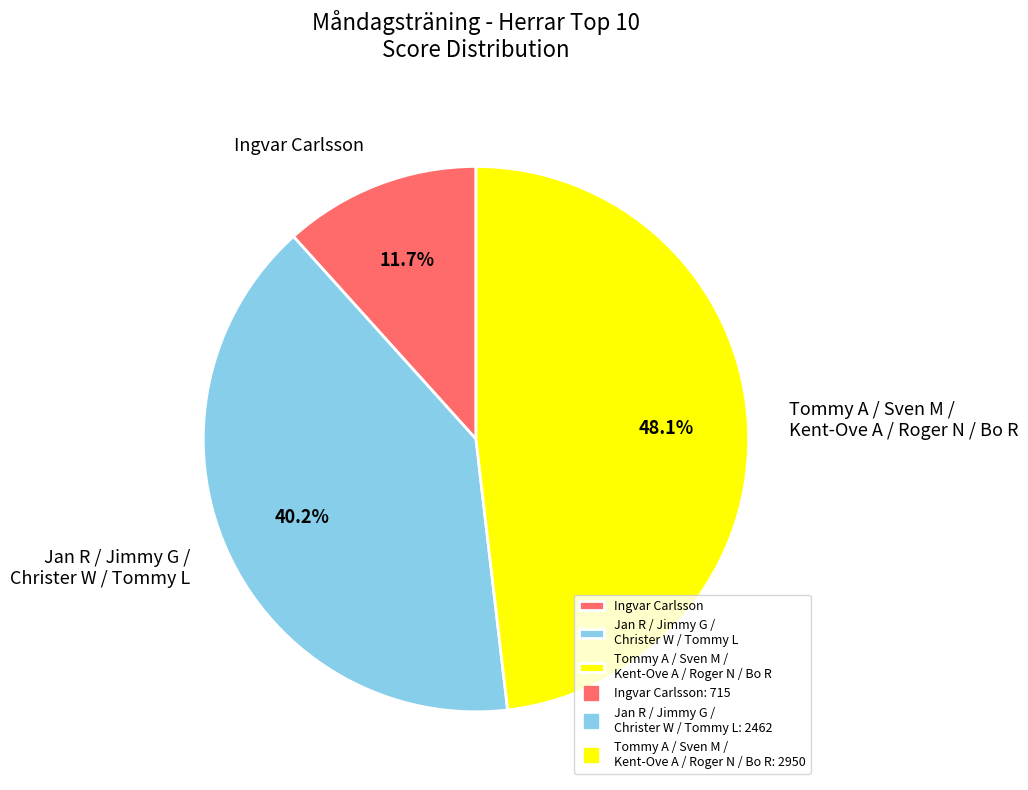

Does Jan R / Jimmy G / Christer W / Tommy L represent more than half of the total?

No